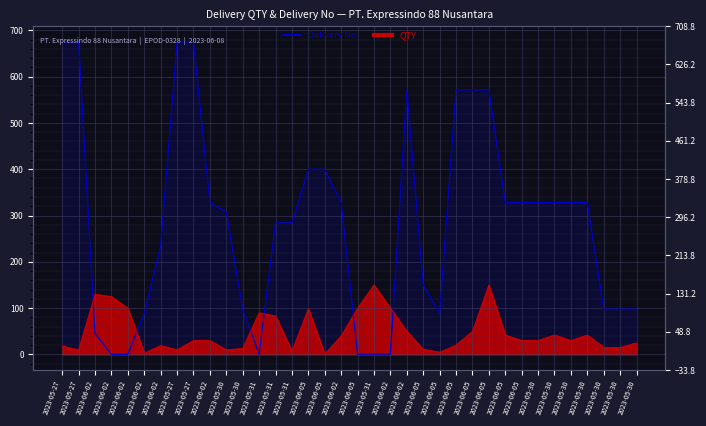

What is the spread (max minus min) of values at 2023-05-30?

297.5